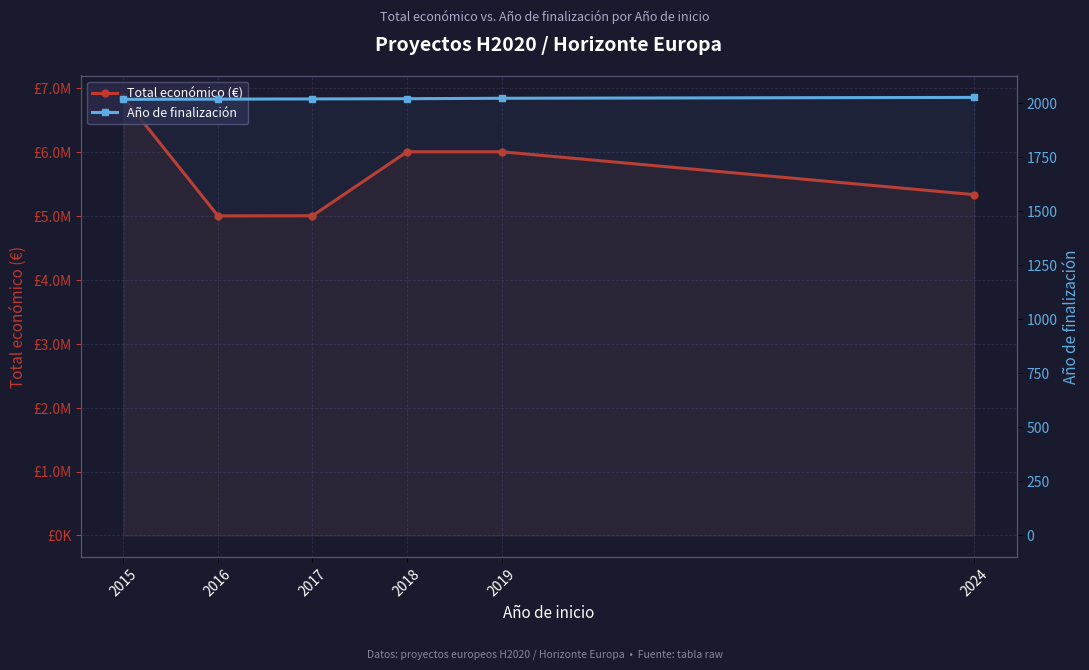

Reading right to left, what are all the values shown in this chart?

Total económico (€): 5329362	5999968	6000000	4999363	4997660	6850000
Año de finalización: 2028	2024	2022	2021	2020	2019